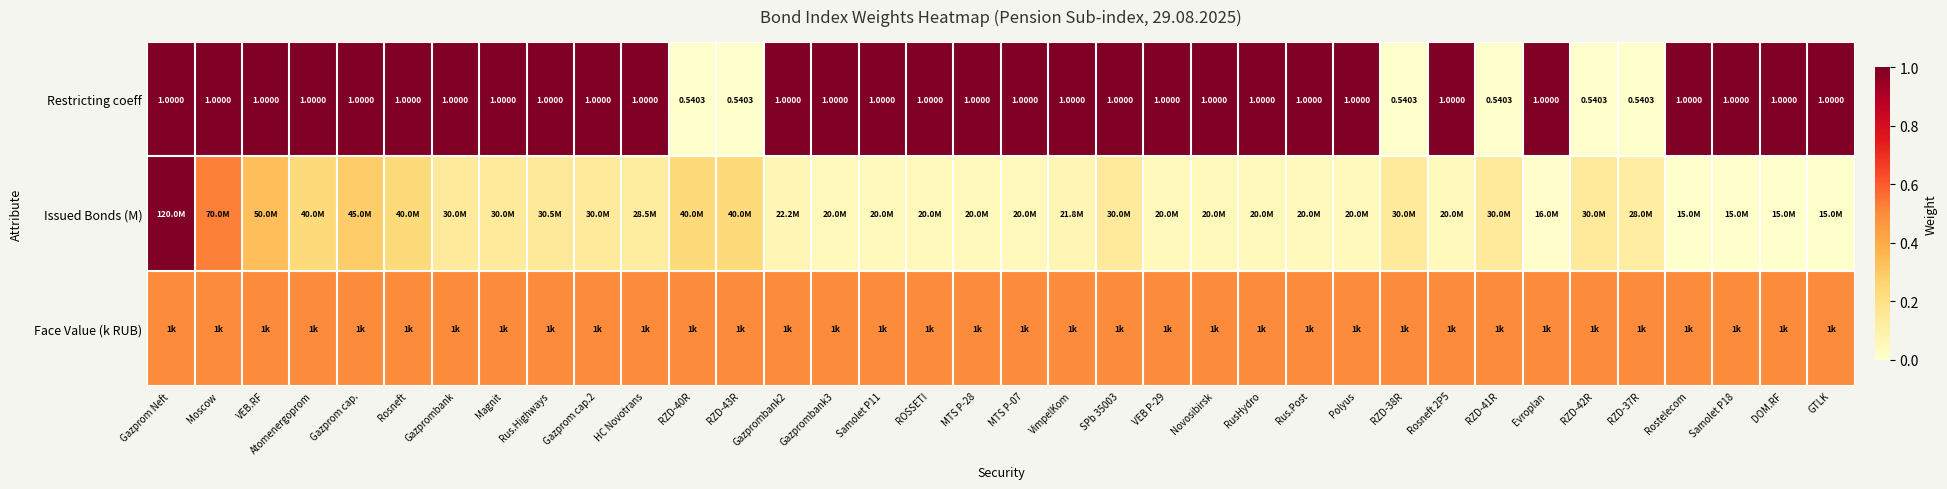

How many distinct data groups are displayed?

3